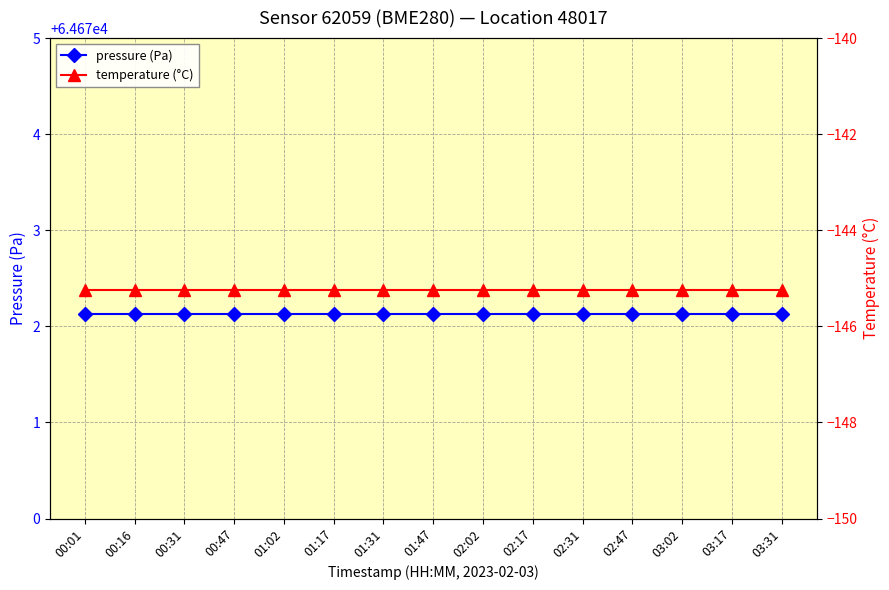

At how many categories does at least one series exceed 63?

15